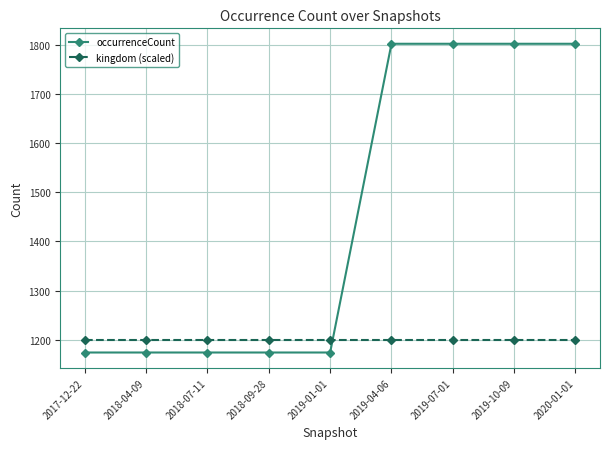

The value of occurrenceCount at 2019-01-01 is 1174. True or false?

True